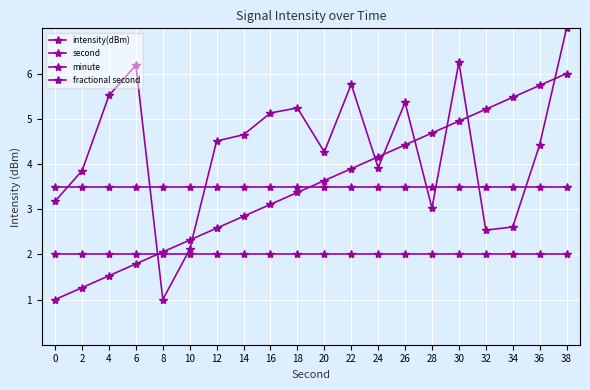

Does the chart have visible grid lines?

Yes